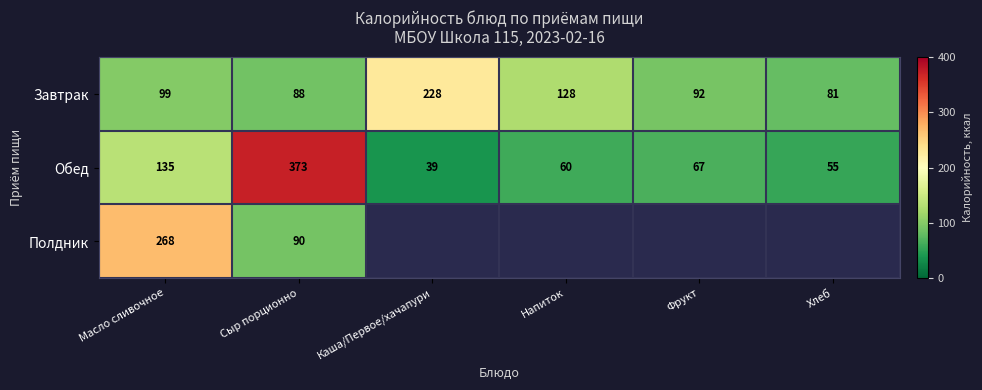

The Завтрак series shows 47 at Каша/Первое/хачапури. True or false?

False